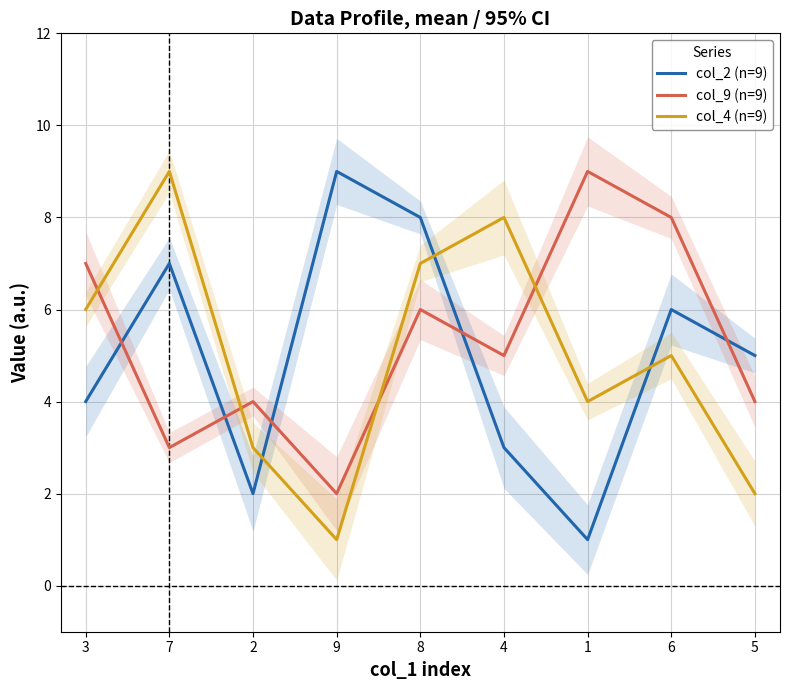

What value does the col_2 (n=9) series have at 5?

5